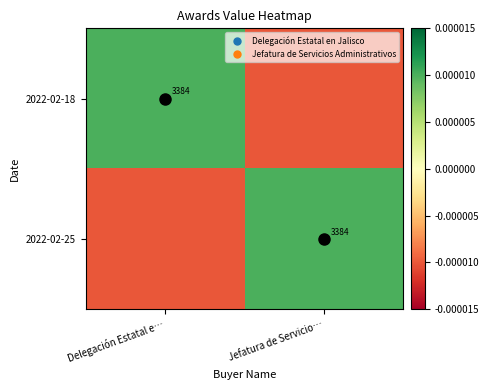

Which category has the lowest value in the 2022-02-18 series?

Jefatura de Servicio…